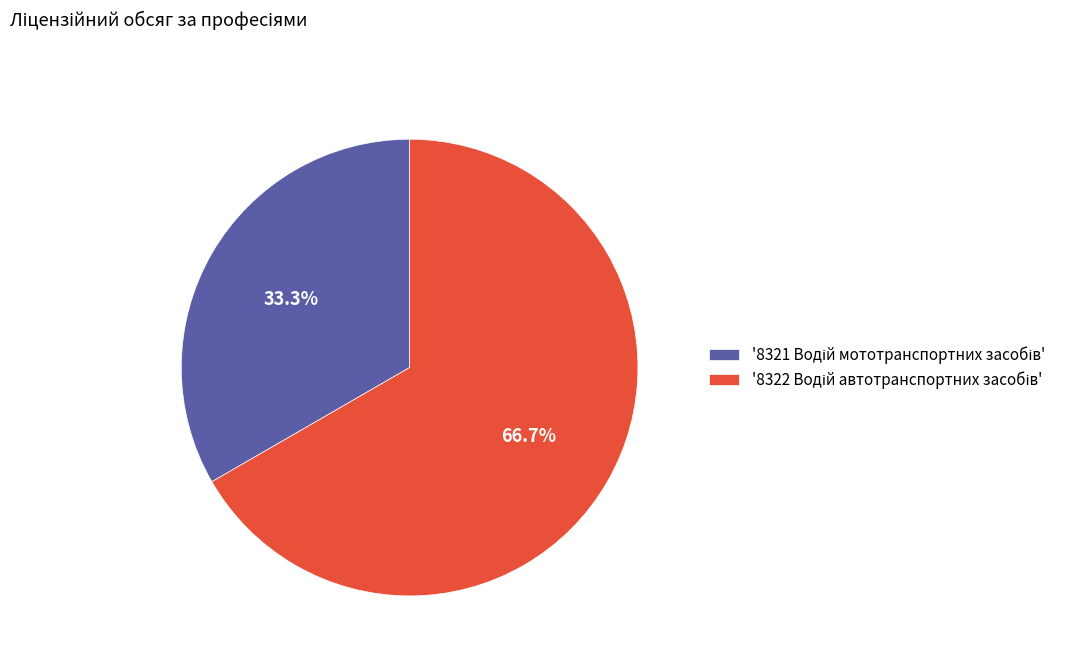

Is there any slice that represents more than half of the pie?

Yes